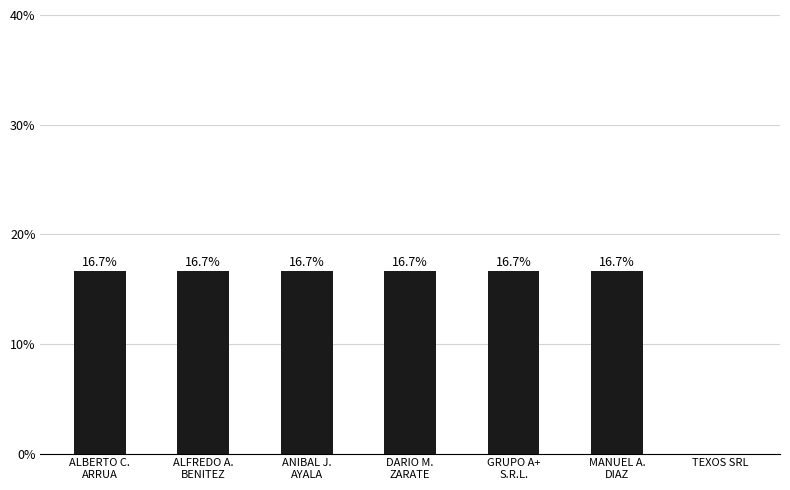

Rank the categories by value from highest to lowest.

ALBERTO C. ARRUA, ALFREDO A. BENITEZ, ANIBAL J. AYALA, DARIO M. ZARATE, GRUPO A+ S.R.L., MANUEL A. DIAZ, TEXOS SRL